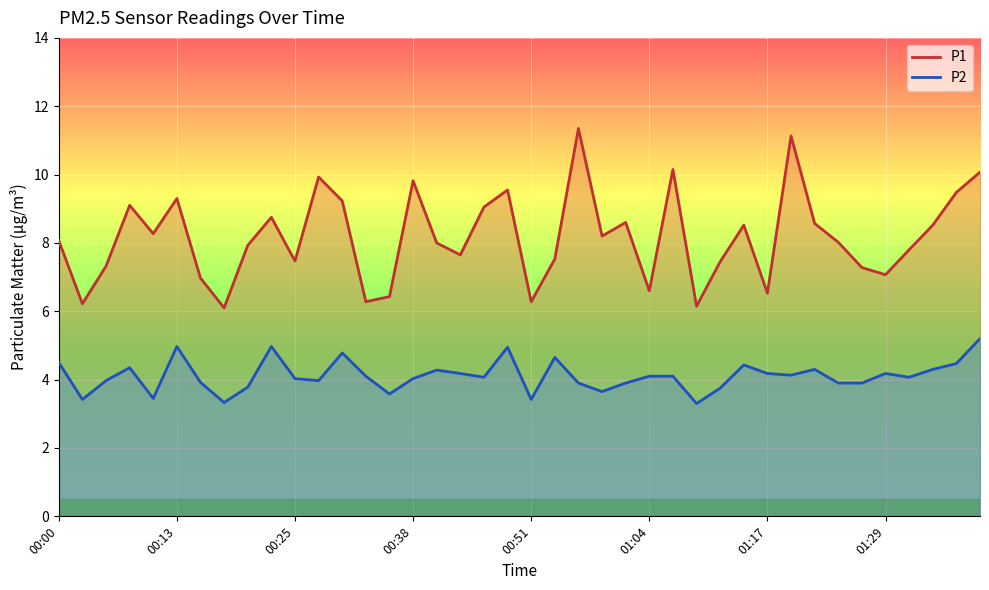

Is the value of P1 at 00:58 greater than the value of P2 at 01:37?

Yes